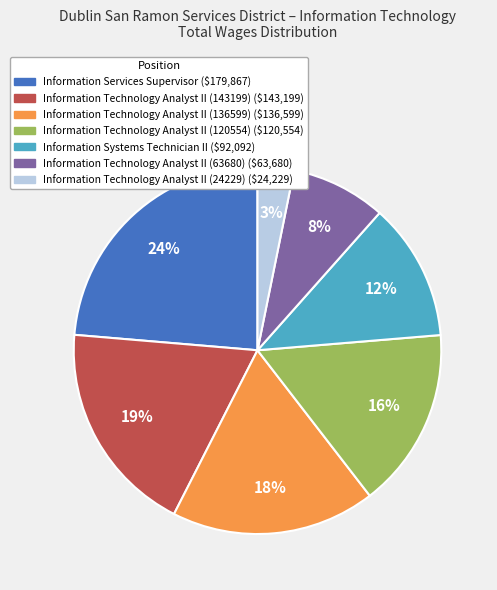

Rank the categories by value from lowest to highest.

Information Technology Analyst II (24229), Information Technology Analyst II (63680), Information Systems Technician II, Information Technology Analyst II (120554), Information Technology Analyst II (136599), Information Technology Analyst II (143199), Information Services Supervisor